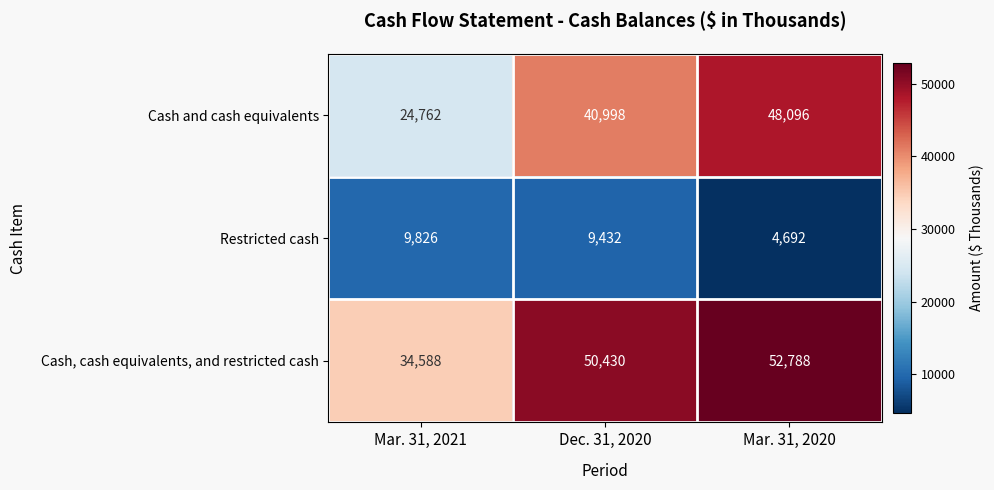

At which label does Restricted cash first exceed 9432?

Mar. 31, 2021